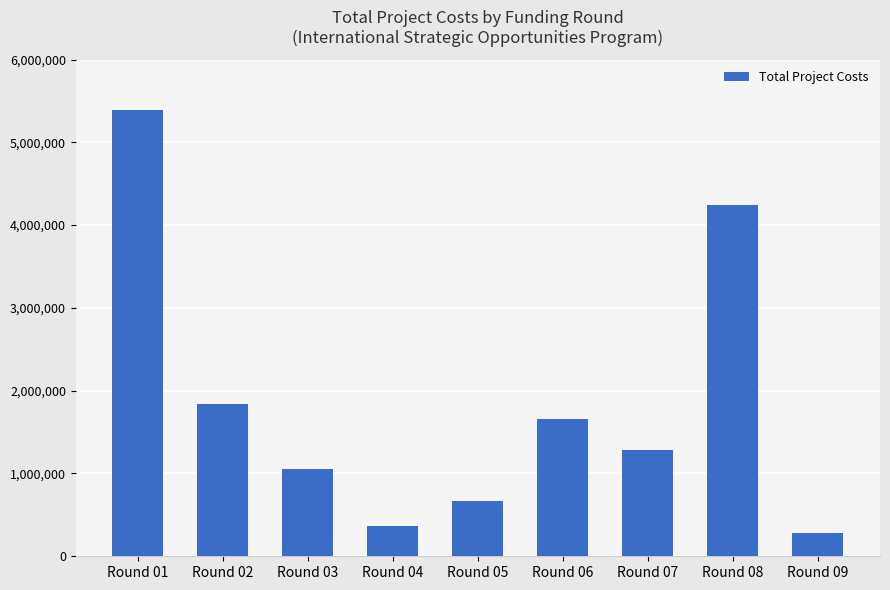

Reading left to right, transcribe all the data shown in this chart.

Round 01=5394560	Round 02=1834500	Round 03=1055500	Round 04=368365	Round 05=668133	Round 06=1656333	Round 07=1280523	Round 08=4246170	Round 09=279684